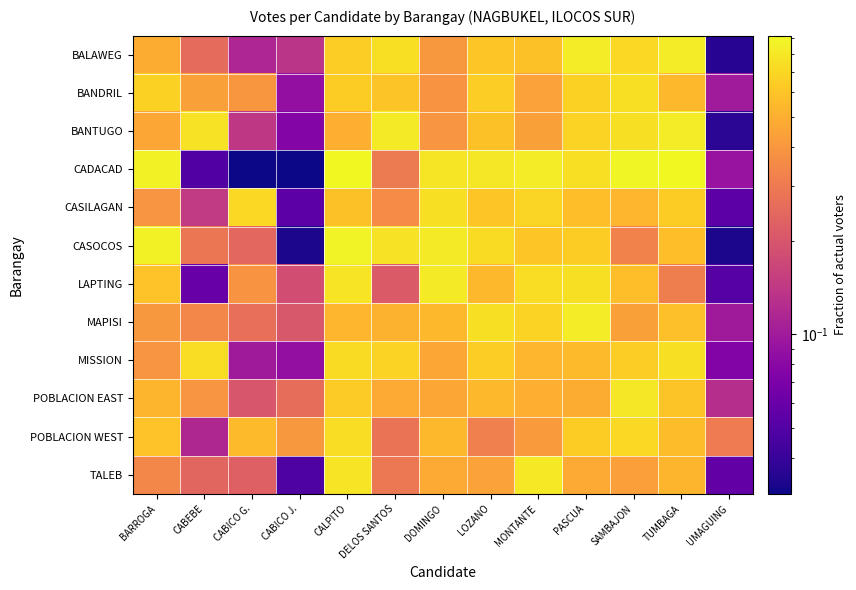

Which series changed the most between CABICO G. and DOMINGO?

CADACAD